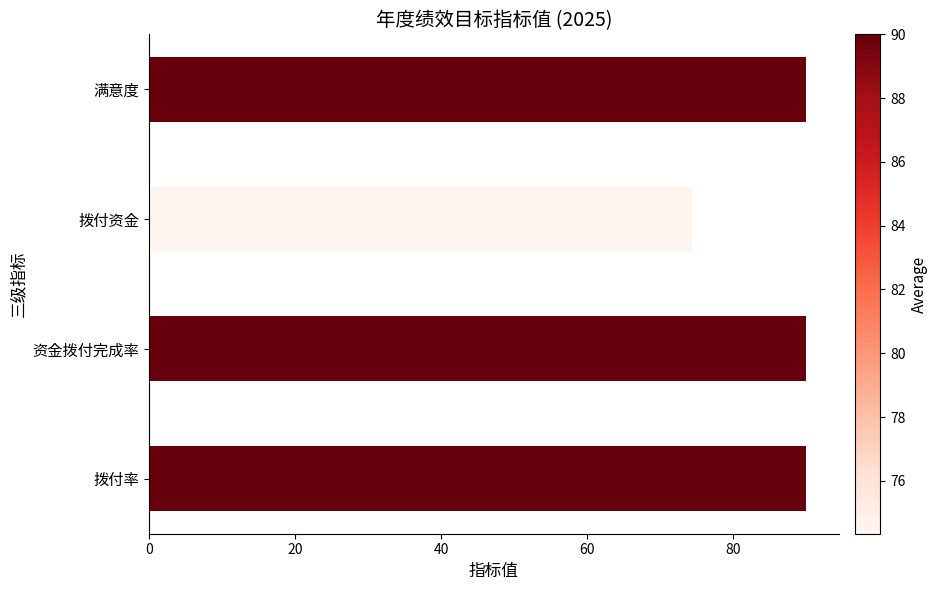

Reading bottom to top, transcribe all the data shown in this chart.

90.0	90.0	74.3	90.0